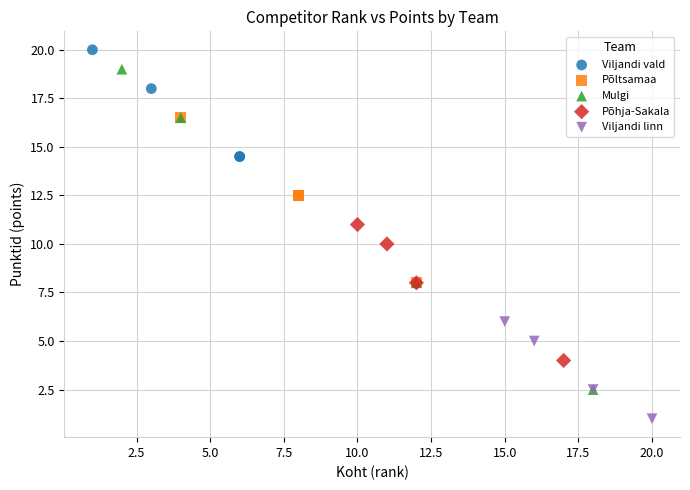

Which series reaches the maximum Y coordinate?

Viljandi vald